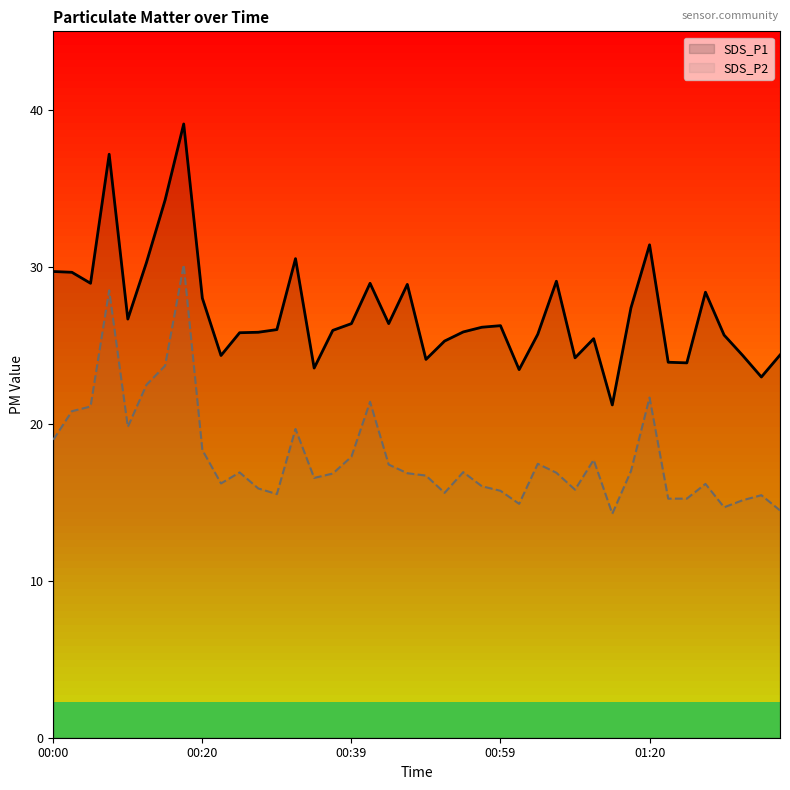

List the series in order of their peak value, highest first.

SDS_P1, SDS_P2